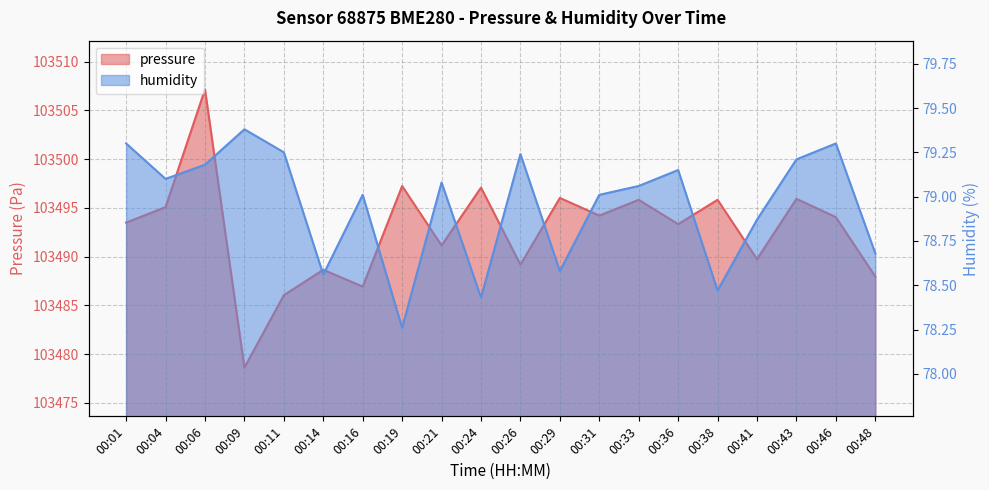

Which series has the widest spread of values?

pressure